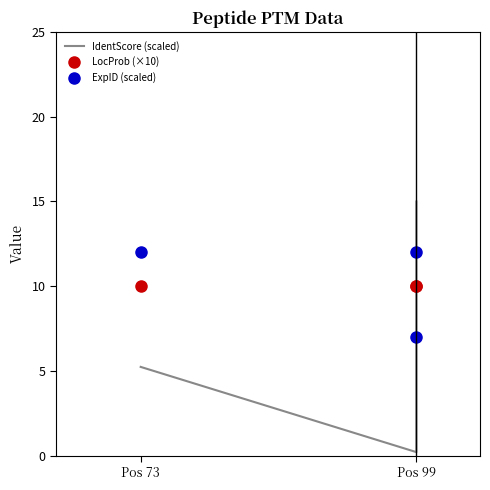

What is the sum of all IdentScore (scaled) values?

20.5